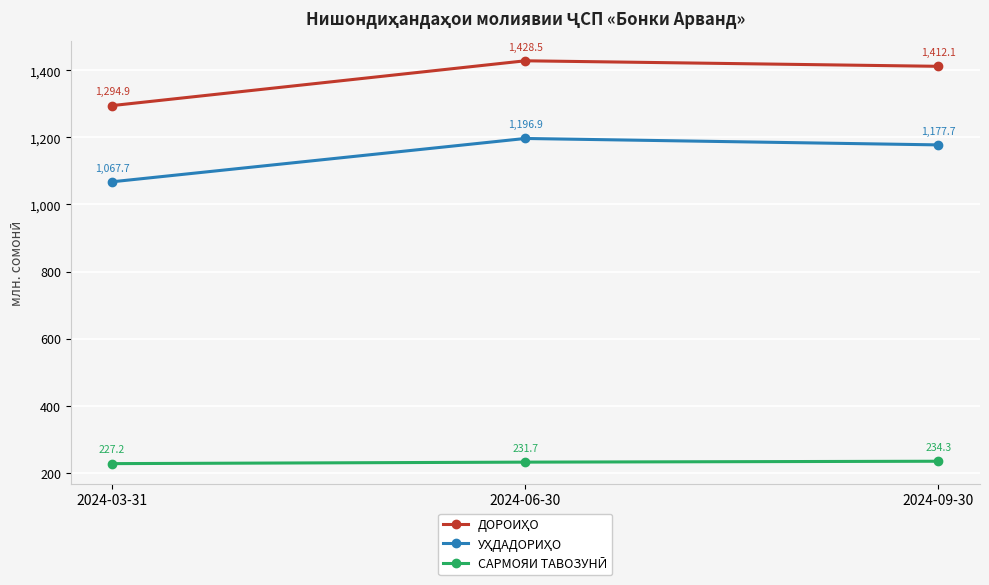

What is the total value across all series at 2024-06-30?

2857.1